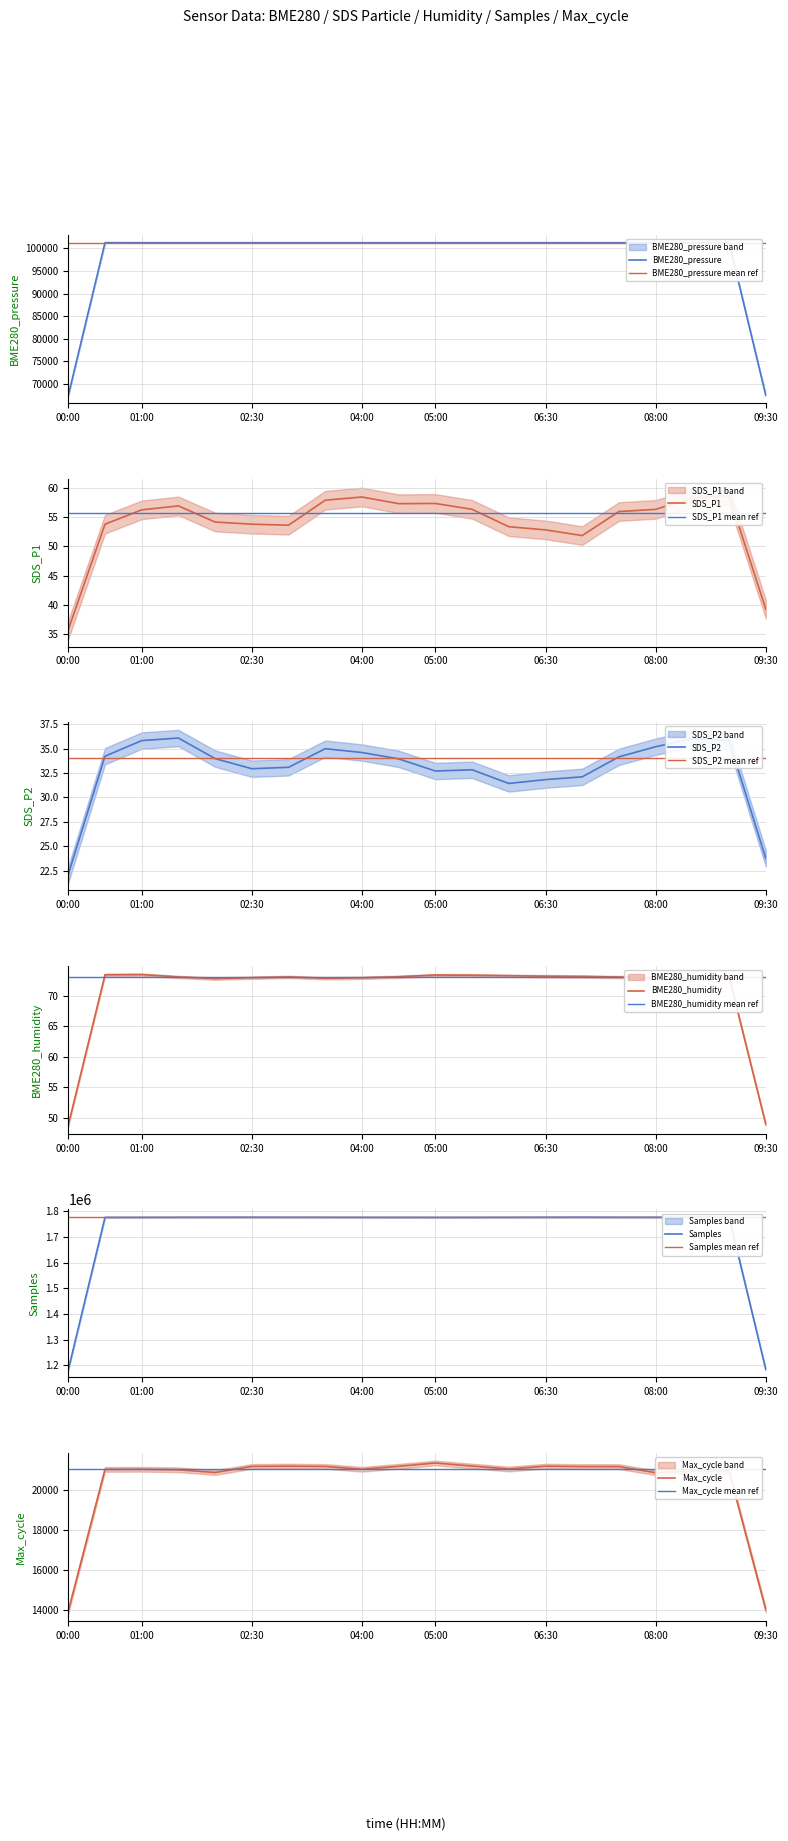

What is the highest value of the BME280_pressure series?

101252.2